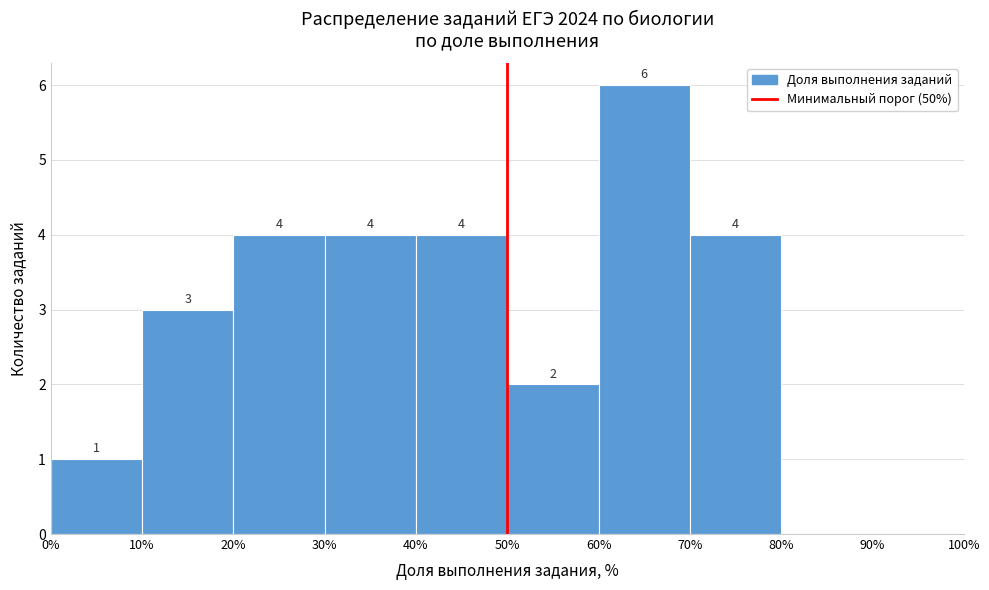

Which range on the x-axis has the tallest bar?

60% to 70%